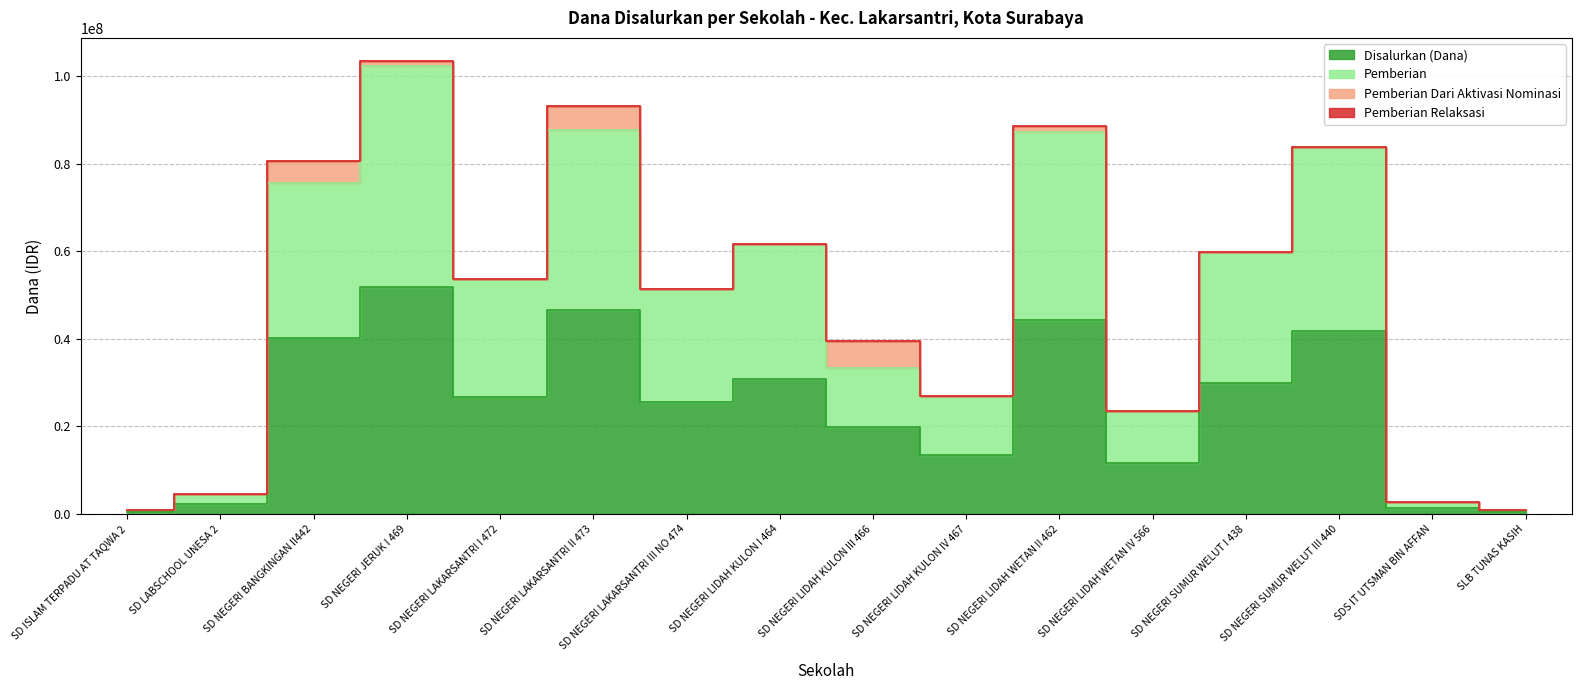

Which series has the widest spread of values?

Pemberian